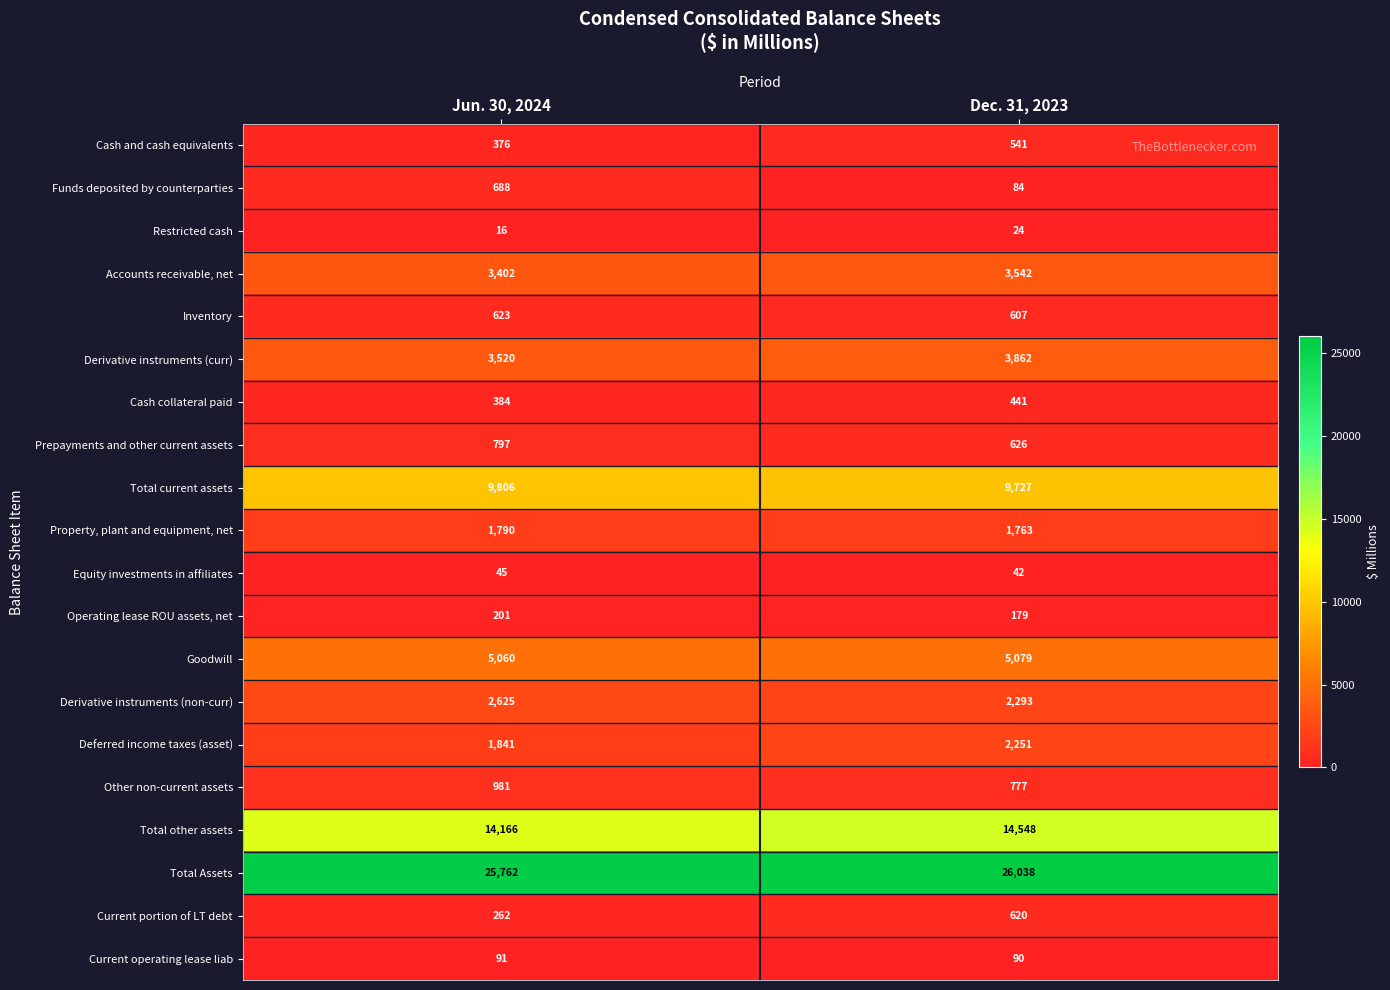

Which series has the largest total across all categories?

Total Assets